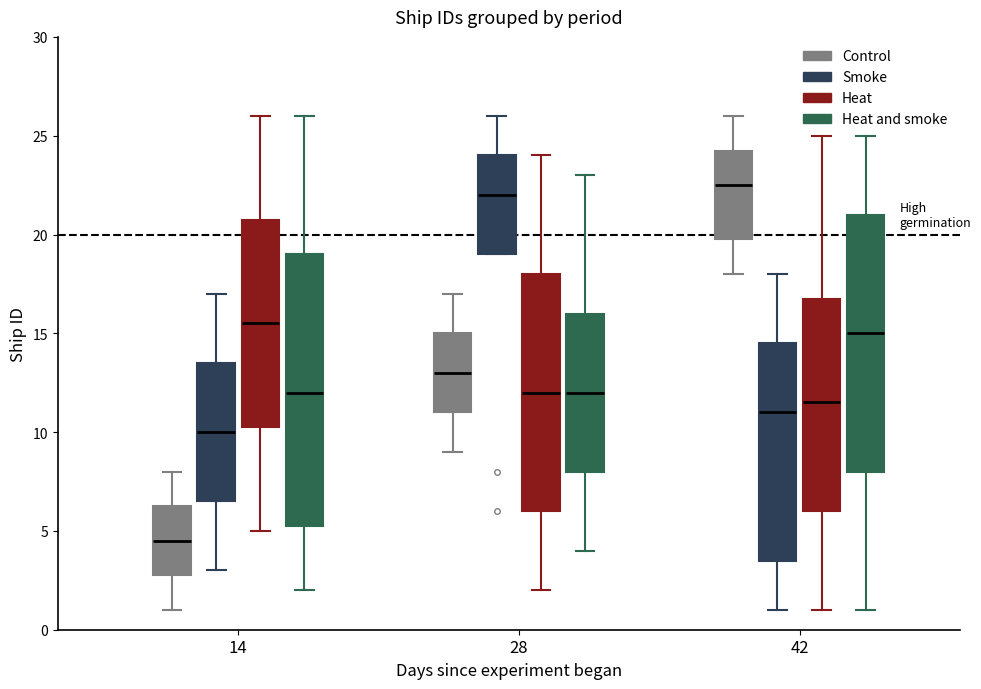

Reading left to right, read every box against the y-axis: the position of its median line, the range the box covers, and the ends of its whiskers. The values are not printed on the chart, so give them approximately, as read against the axis.

14 (Control): median 4.5, box 3.0 to 6.5, whiskers 1.0 to 8.0
14 (Smoke): median 10.0, box 6.5 to 13.5, whiskers 3.0 to 17.0
14 (Heat): median 15.5, box 10.5 to 21.0, whiskers 5.0 to 26.0
14 (Heat and smoke): median 12.0, box 5.5 to 19.0, whiskers 2.0 to 26.0
28 (Control): median 13.0, box 11.0 to 15.0, whiskers 9.0 to 17.0
28 (Smoke): median 22.0, box 19.0 to 24.0, whiskers 19.0 to 26.0
28 (Heat): median 12.0, box 6.0 to 18.0, whiskers 2.0 to 24.0
28 (Heat and smoke): median 12.0, box 8.0 to 16.0, whiskers 4.0 to 23.0
42 (Control): median 22.5, box 20.0 to 24.5, whiskers 18.0 to 26.0
42 (Smoke): median 11.0, box 3.5 to 14.5, whiskers 1.0 to 18.0
42 (Heat): median 11.5, box 6.0 to 17.0, whiskers 1.0 to 25.0
42 (Heat and smoke): median 15.0, box 8.0 to 21.0, whiskers 1.0 to 25.0